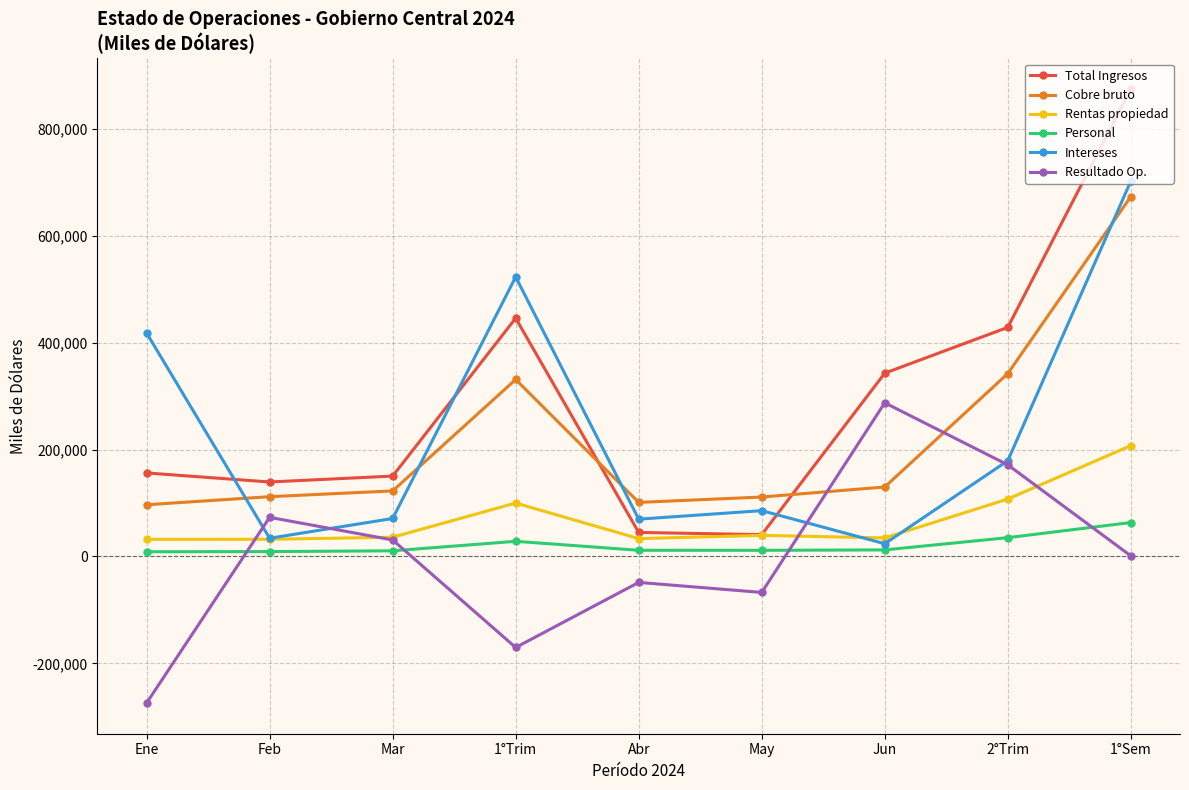

In Cobre bruto, how many points are lower than both neighbors (excluding endpoints)?

1